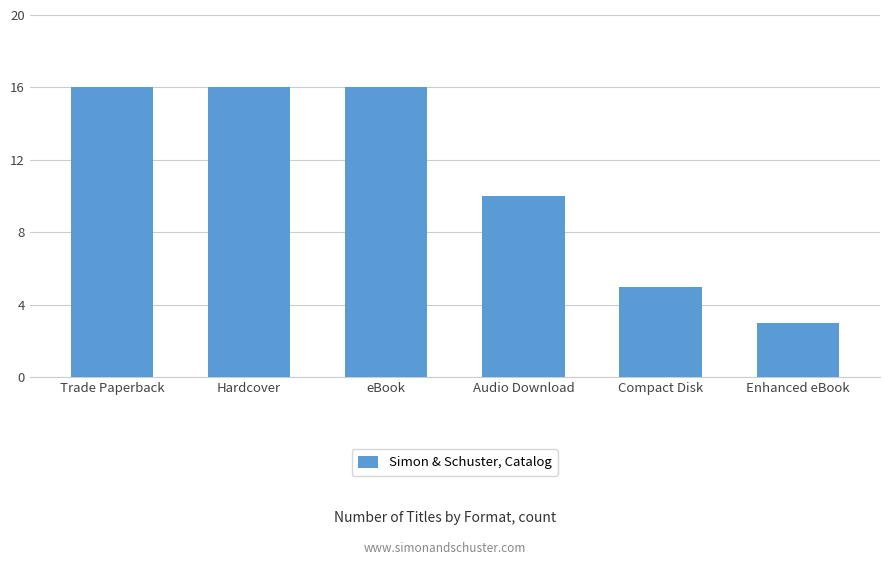

Reading left to right, extract all data points from this chart.

16	16	16	10	5	3